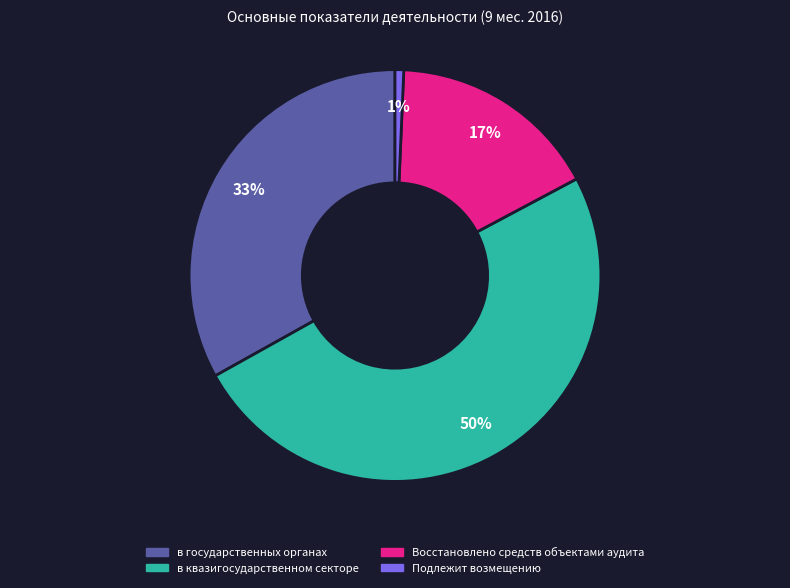

To the nearest percent, what percentage of the pie is Подлежит возмещению?

1%